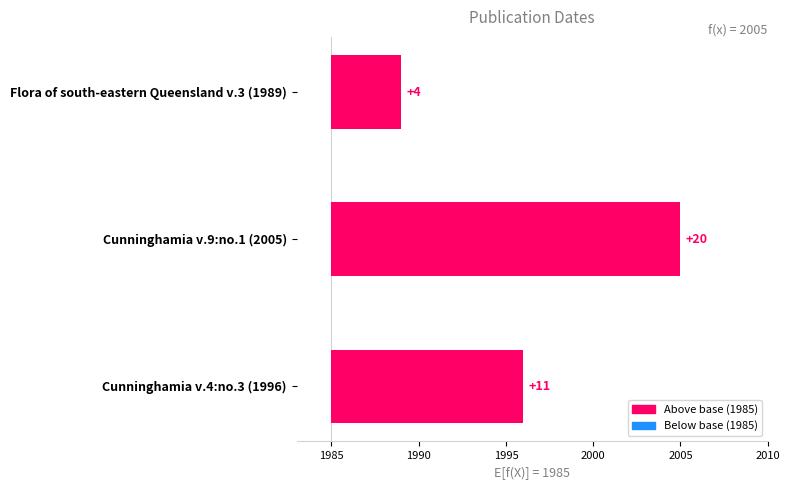

Are the bars horizontal?

Yes